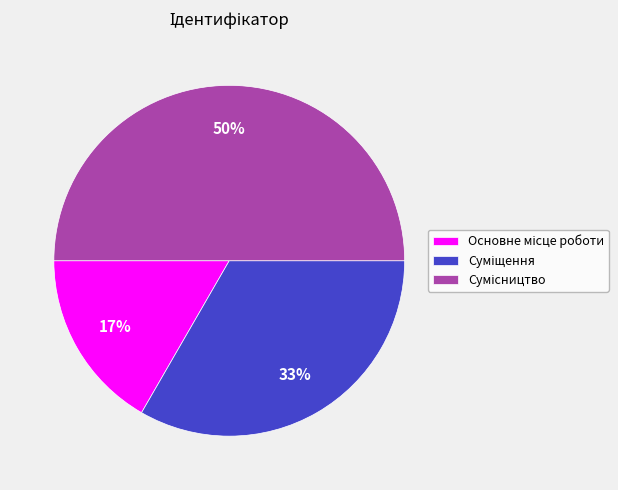

To the nearest percent, what is the difference between the largest and smallest slice percentages?

33%